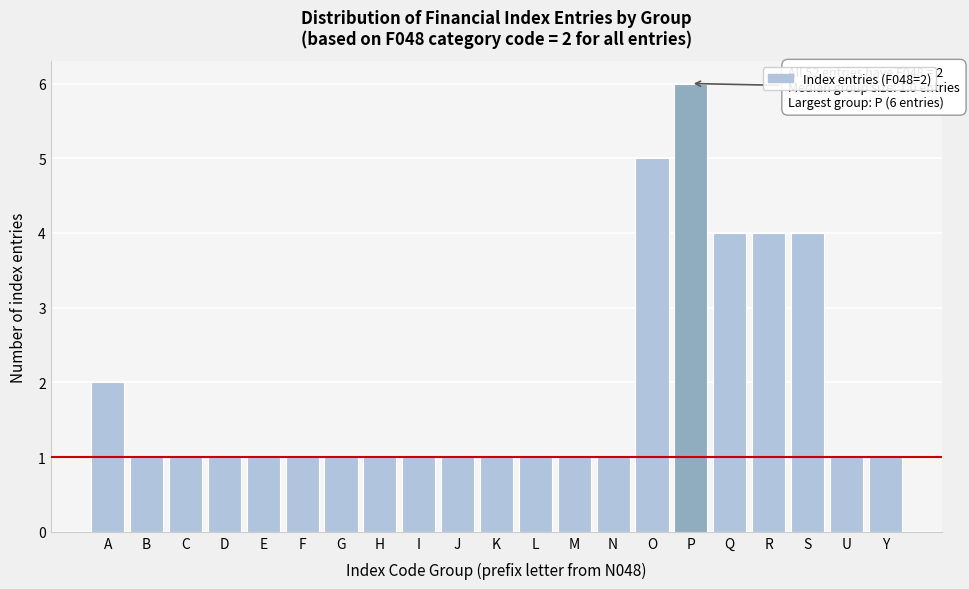

Reading left to right, transcribe all the data shown in this chart.

2	1	1	1	1	1	1	1	1	1	1	1	1	1	5	6	4	4	4	1	1